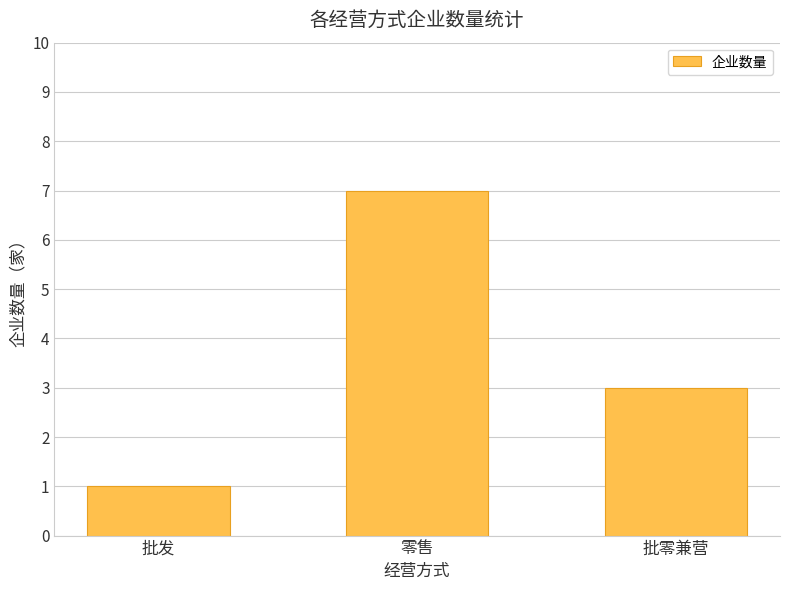

What is the greatest value displayed?

7